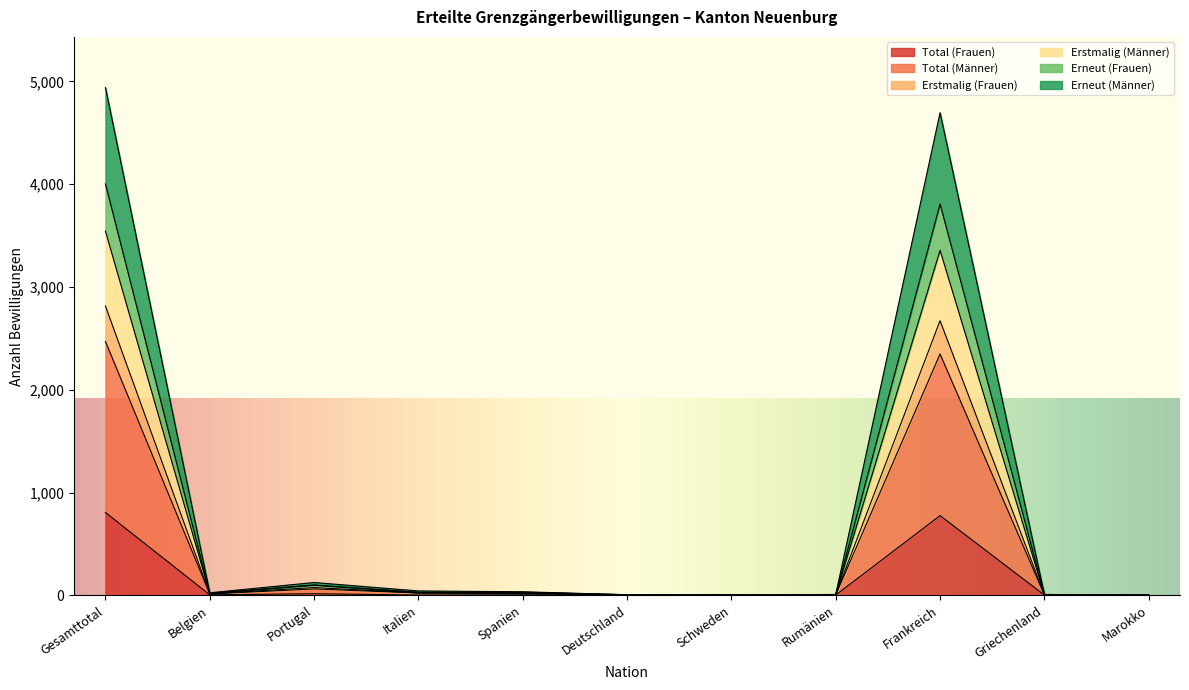

Count the number of data series in this chart.

6